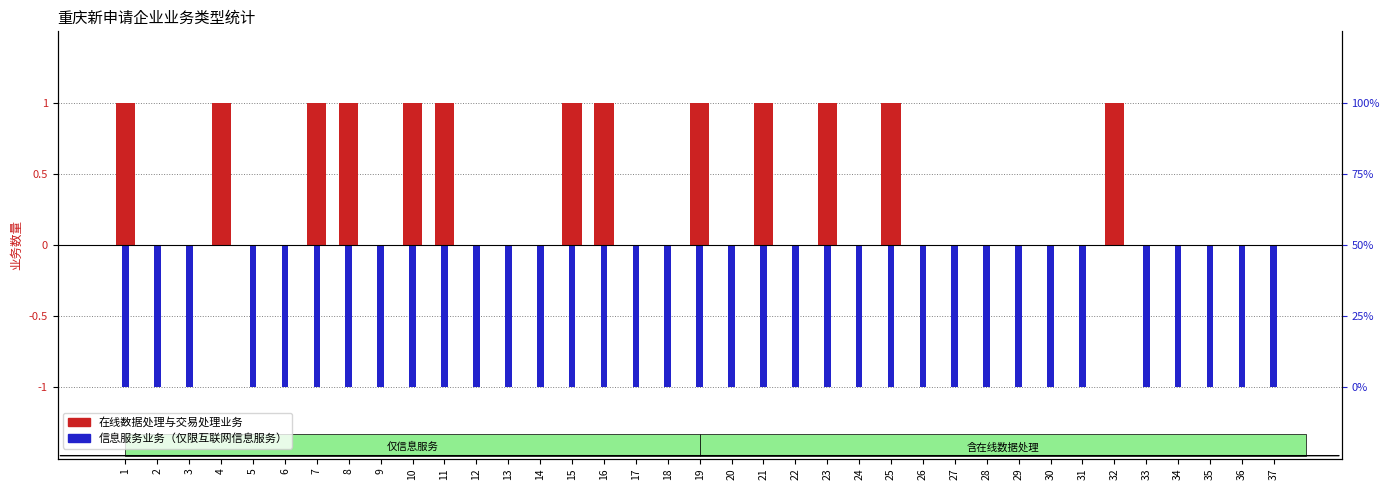

Does the chart contain any negative values?

Yes